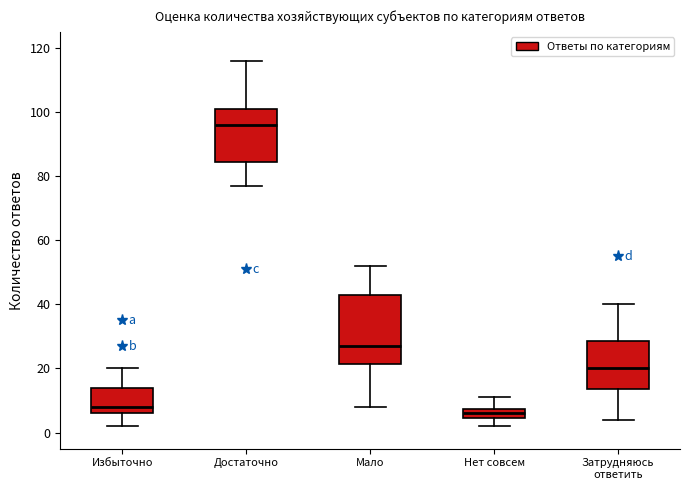

Reading left to right, read every box against the y-axis: the position of its median line, the range the box covers, and the ends of its whiskers. The values are not printed on the chart, so give them approximately, as read against the axis.

Избыточно: median 8, box 6 to 14, whiskers 2 to 20
Достаточно: median 96, box 84 to 102, whiskers 78 to 116
Мало: median 28, box 22 to 44, whiskers 8 to 52
Нет совсем: median 6, box 4 to 8, whiskers 2 to 12
Затрудняюсь ответить: median 20, box 14 to 28, whiskers 4 to 40